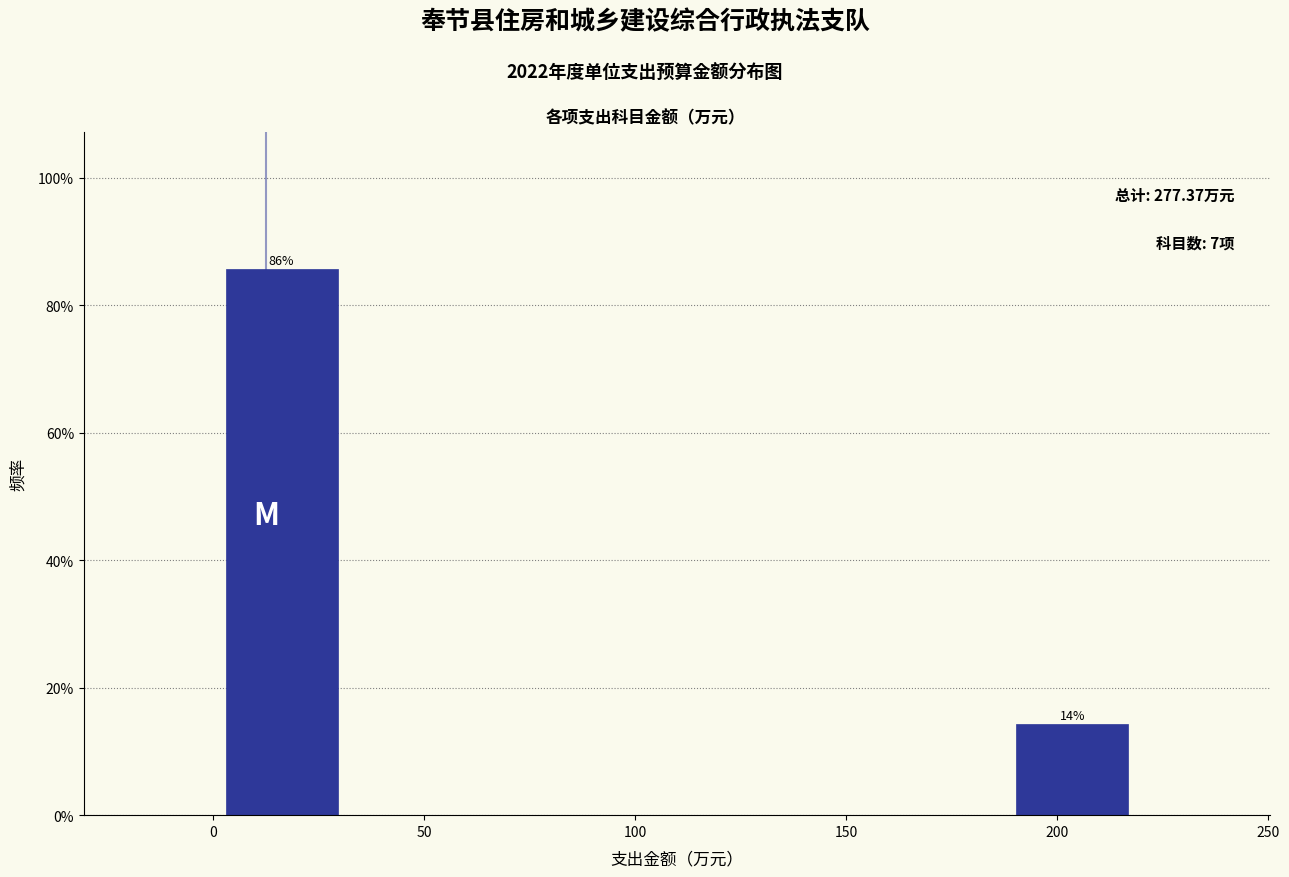

Which range on the x-axis has the tallest bar?

0 to 30